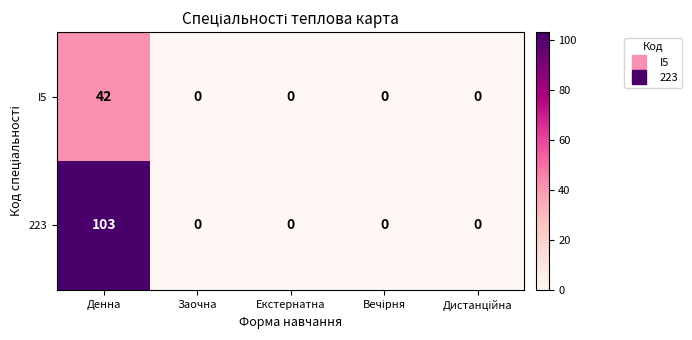

True or false: 223 has a value of 0 at Заочна.

True